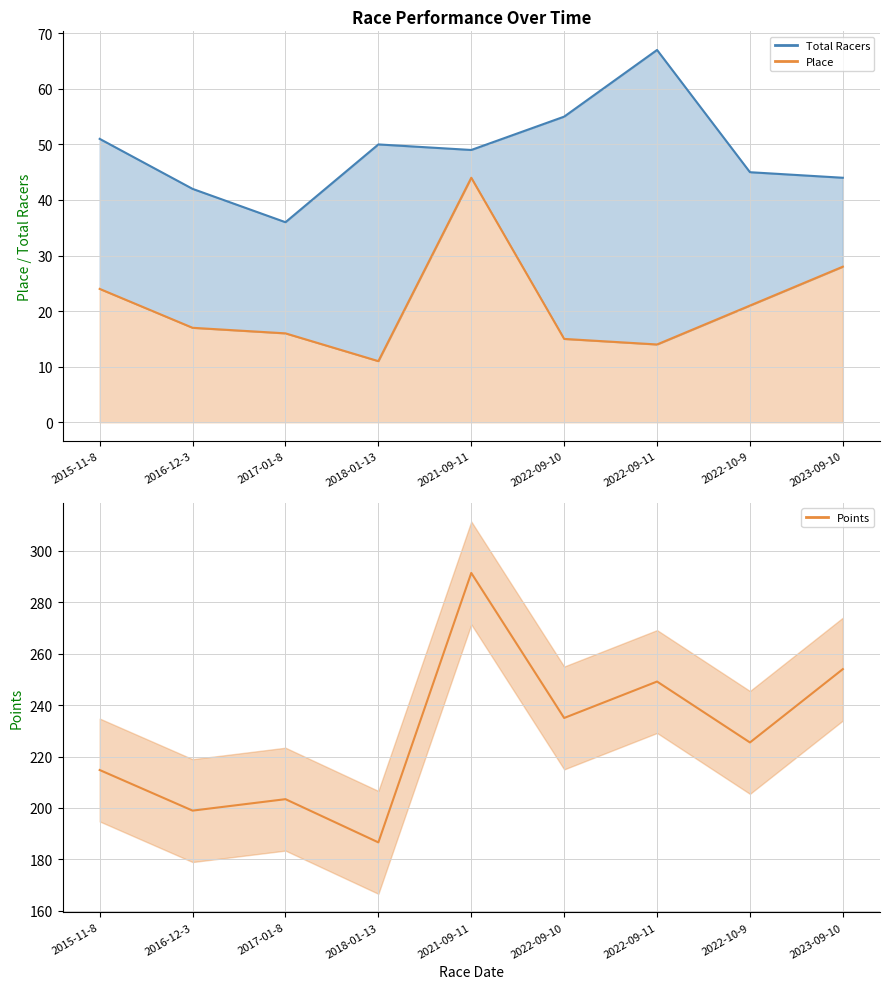

True or false: Place and Total Racers cross at least once.

False